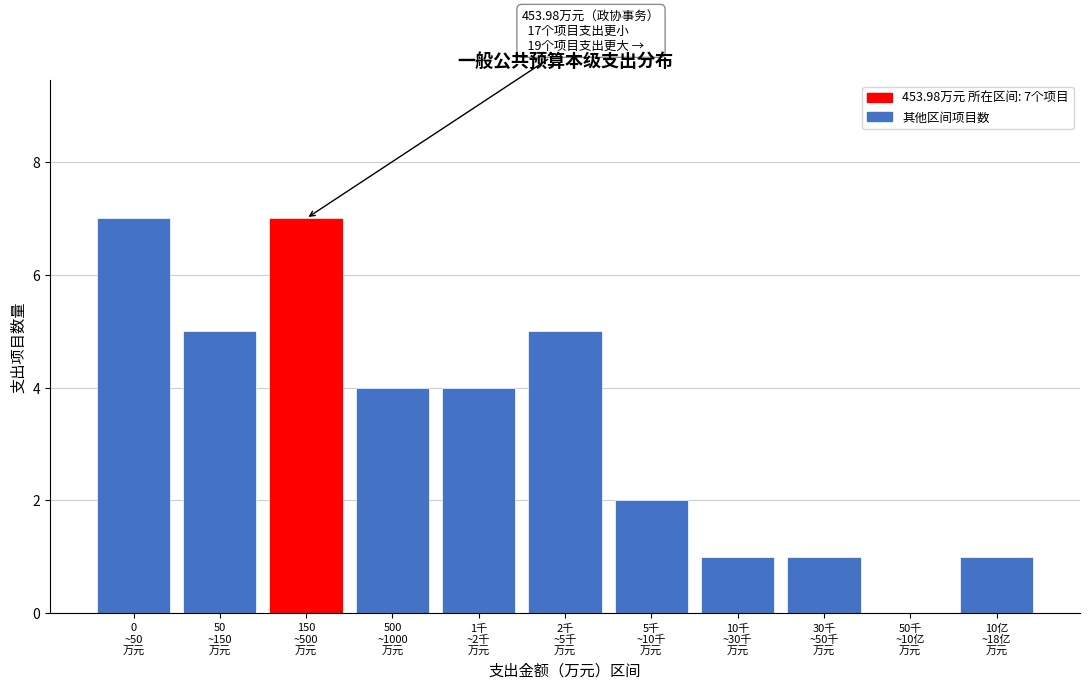

What is the greatest value displayed?

7